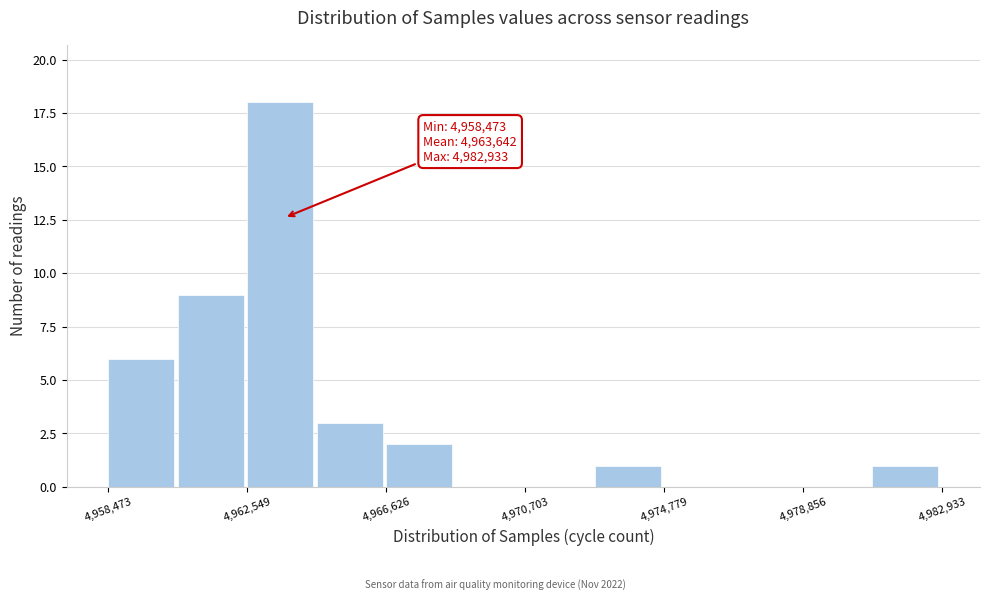

Over which range of the x-axis is the bar tallest?

4962500 to 4964500